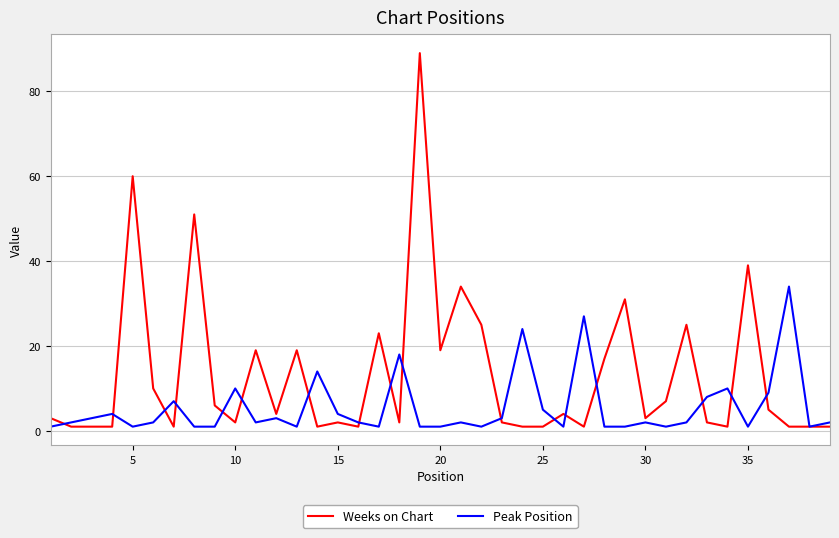

List the series in order of their peak value, lowest first.

Peak Position, Weeks on Chart